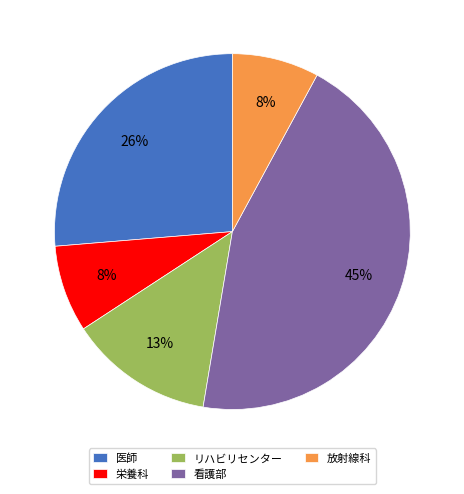

Is there any slice that represents more than half of the pie?

No